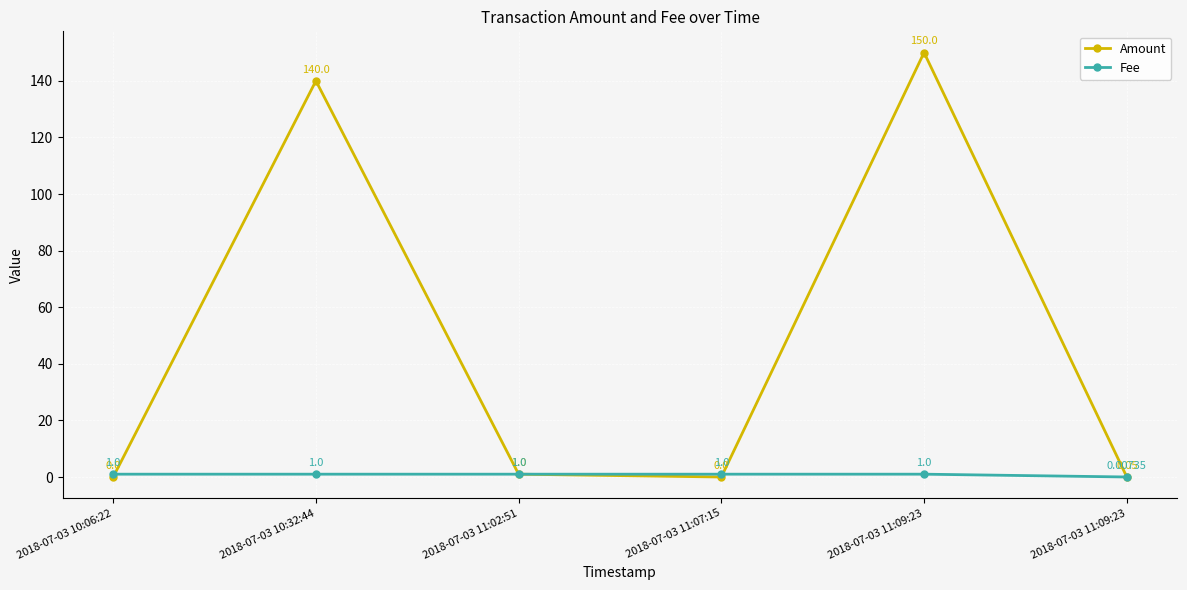

Which series has the largest total across all categories?

Amount